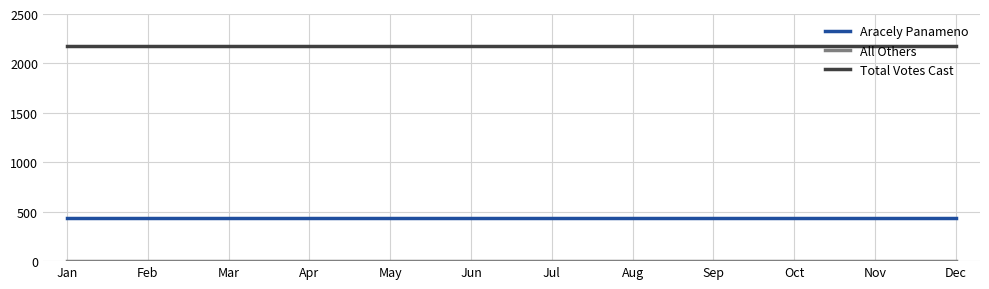

Which series has the largest total across all categories?

Total Votes Cast